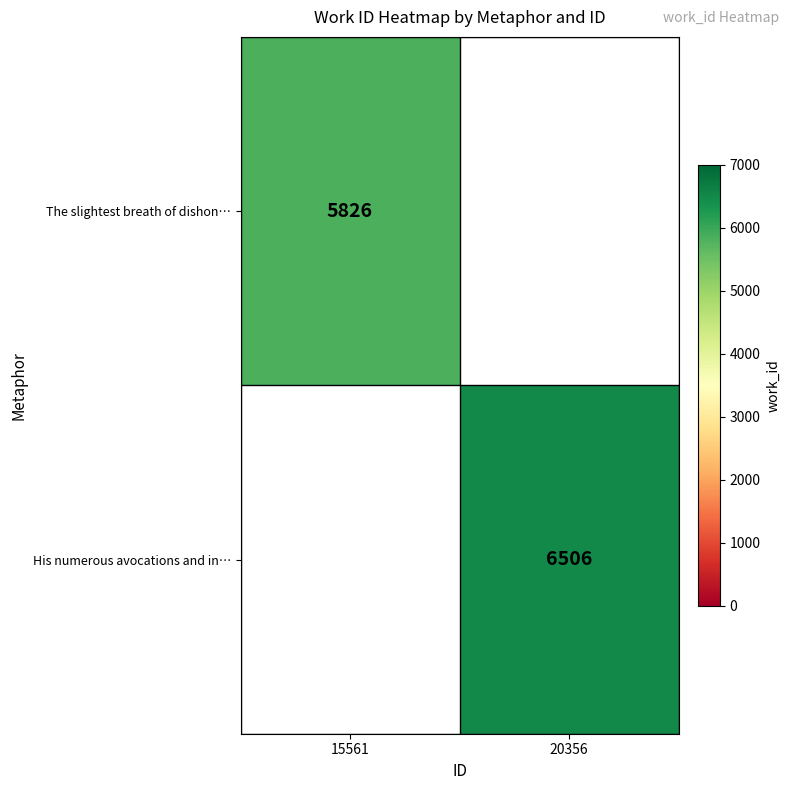

True or false: The slightest breath of dishon… has a value of 10465 at 15561.

False